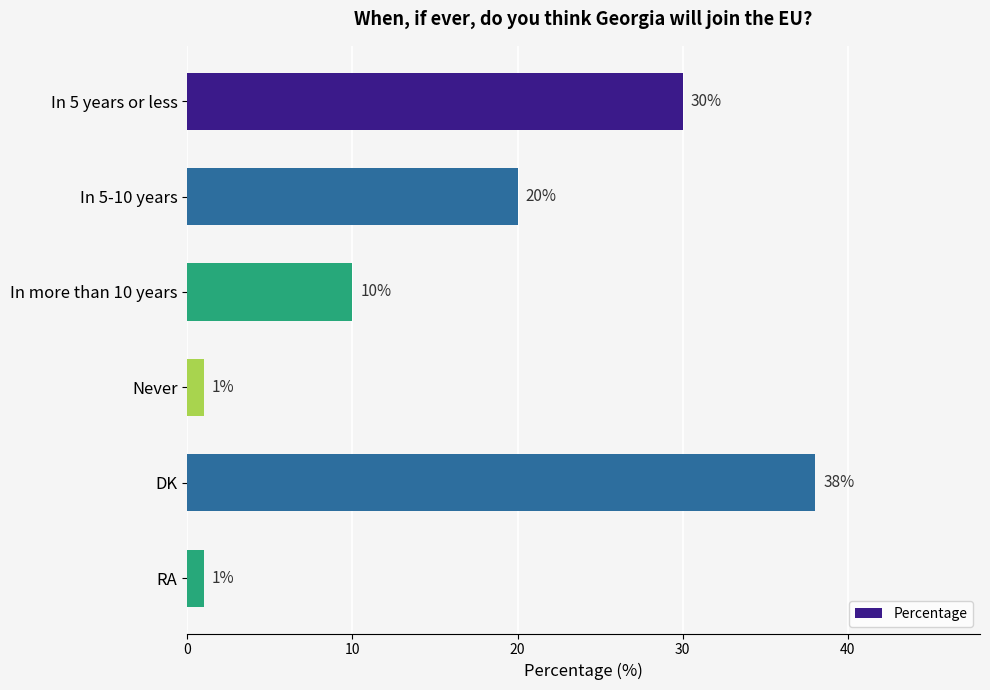

What is the minimum value shown in the chart?

1